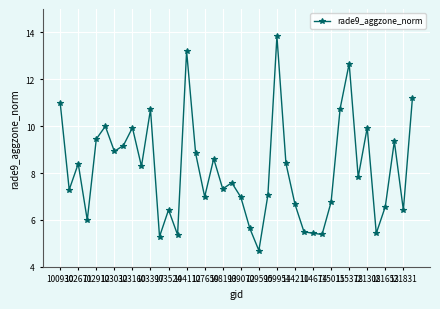

What is the maximum value shown in the chart?

13.8